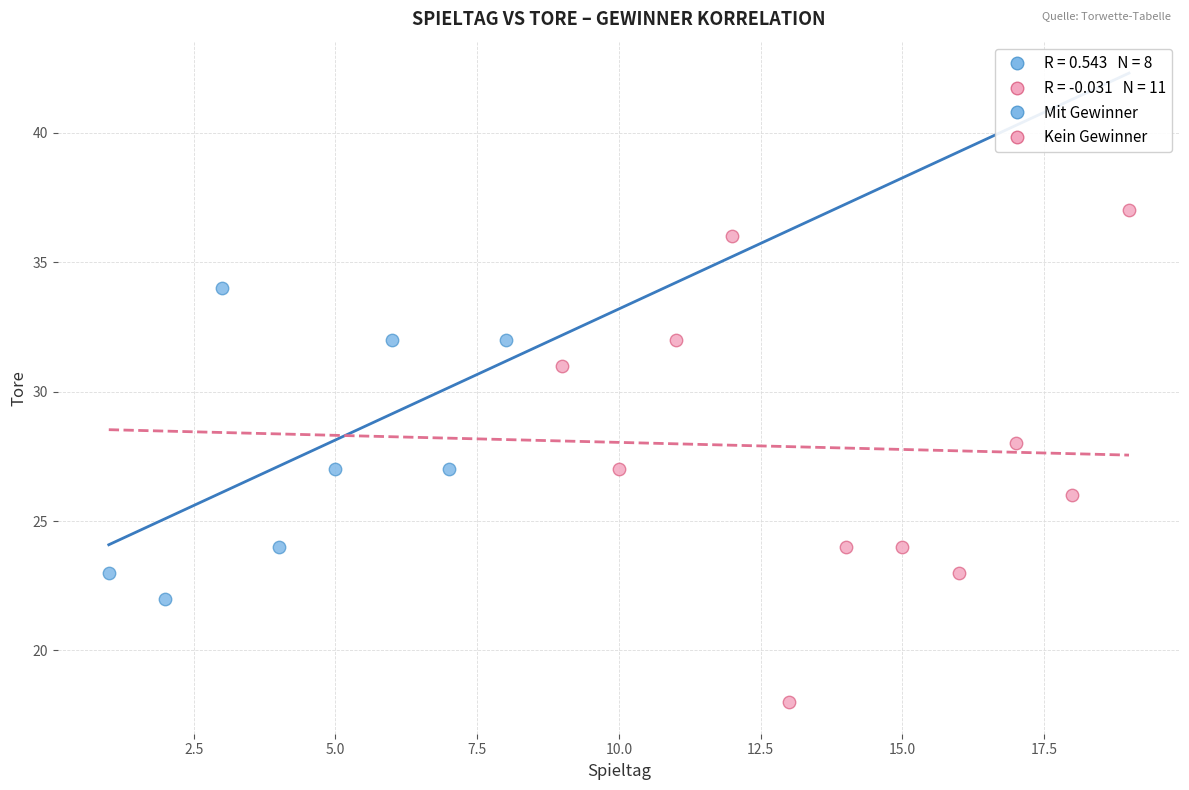

Which series has the largest Y range (max minus min)?

Kein Gewinner